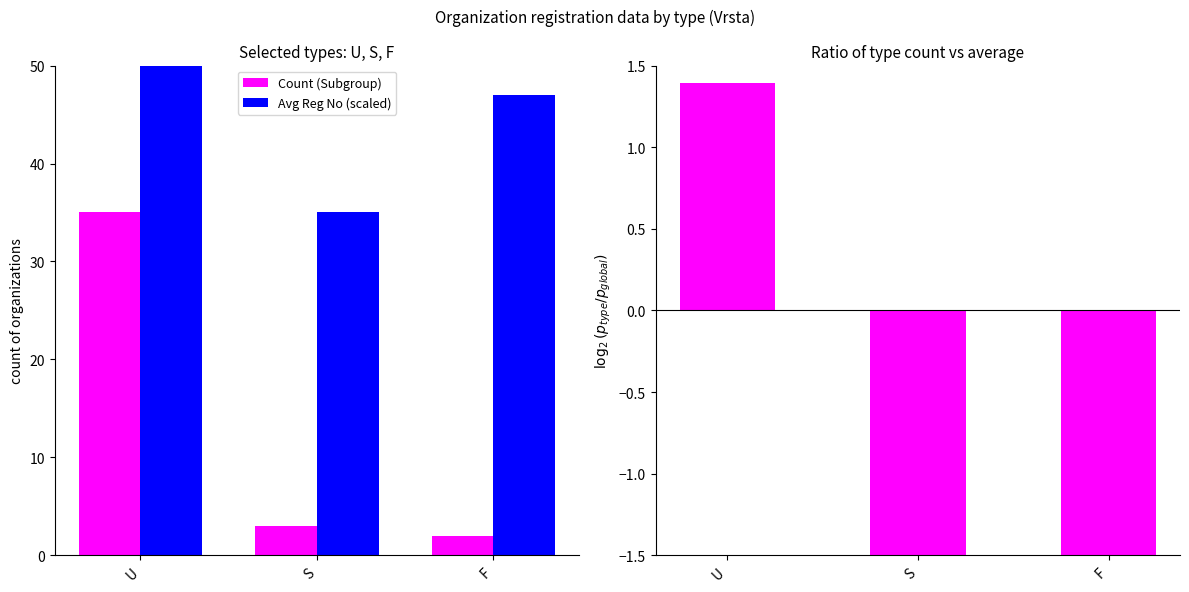

Are the bars horizontal?

No